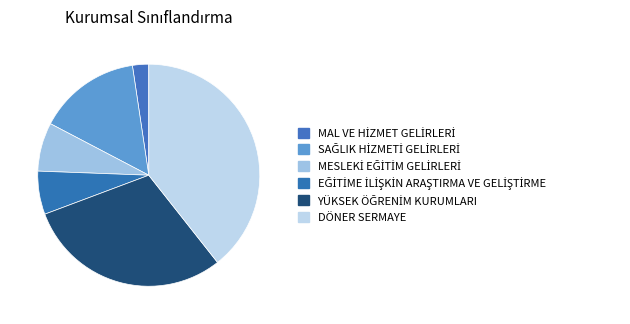

What is the smallest slice in the pie chart?

MAL VE HİZMET GELİRLERİ